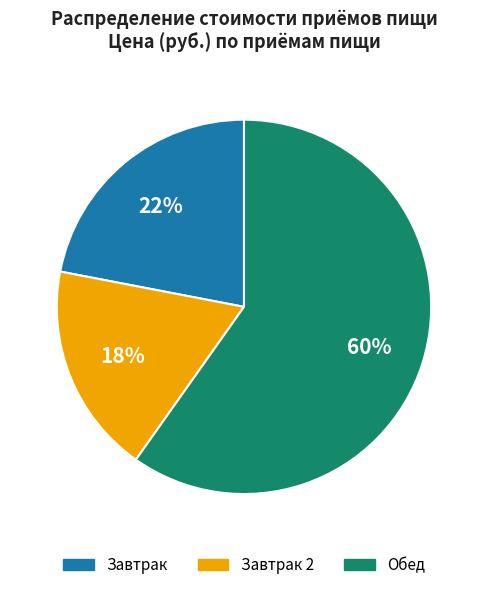

To the nearest percent, what is the average slice percentage?

33%